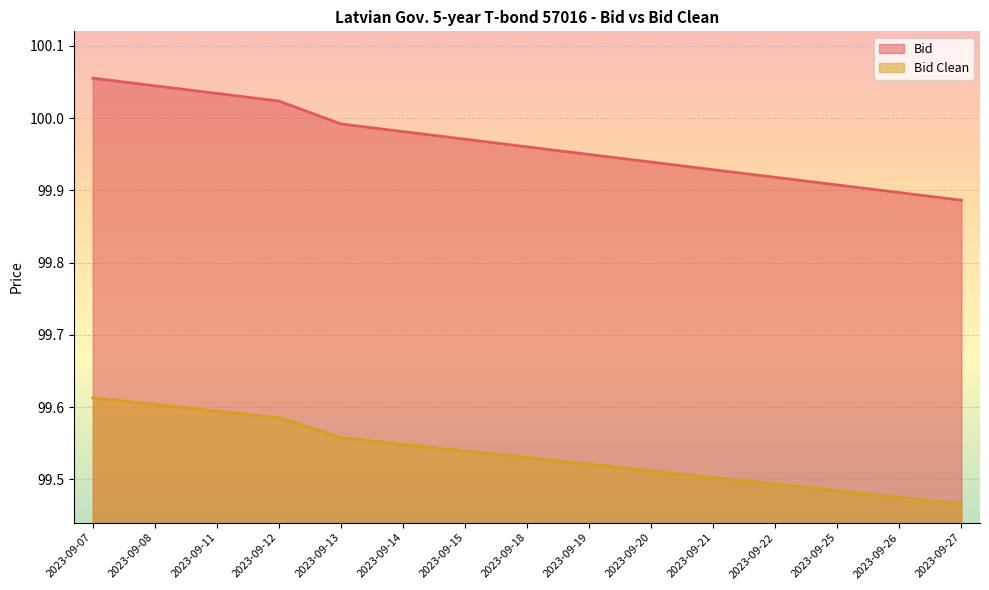

True or false: Bid and Bid Clean cross at least once.

False